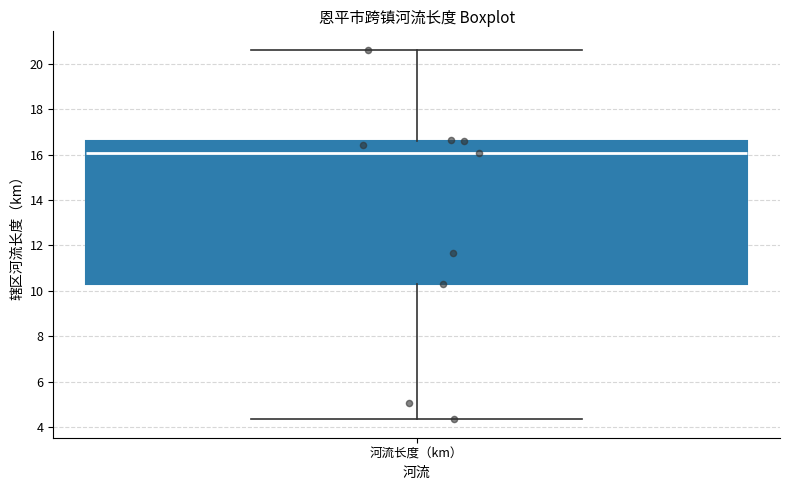

Transcribe this box plot: give where the median line is, the range the box spans, and where the two whiskers end, as read against the y-axis. The values are not printed on the chart, so give them approximately, as read against the axis.

median 16.0, box 10.4 to 16.6, whiskers 4.4 to 20.6